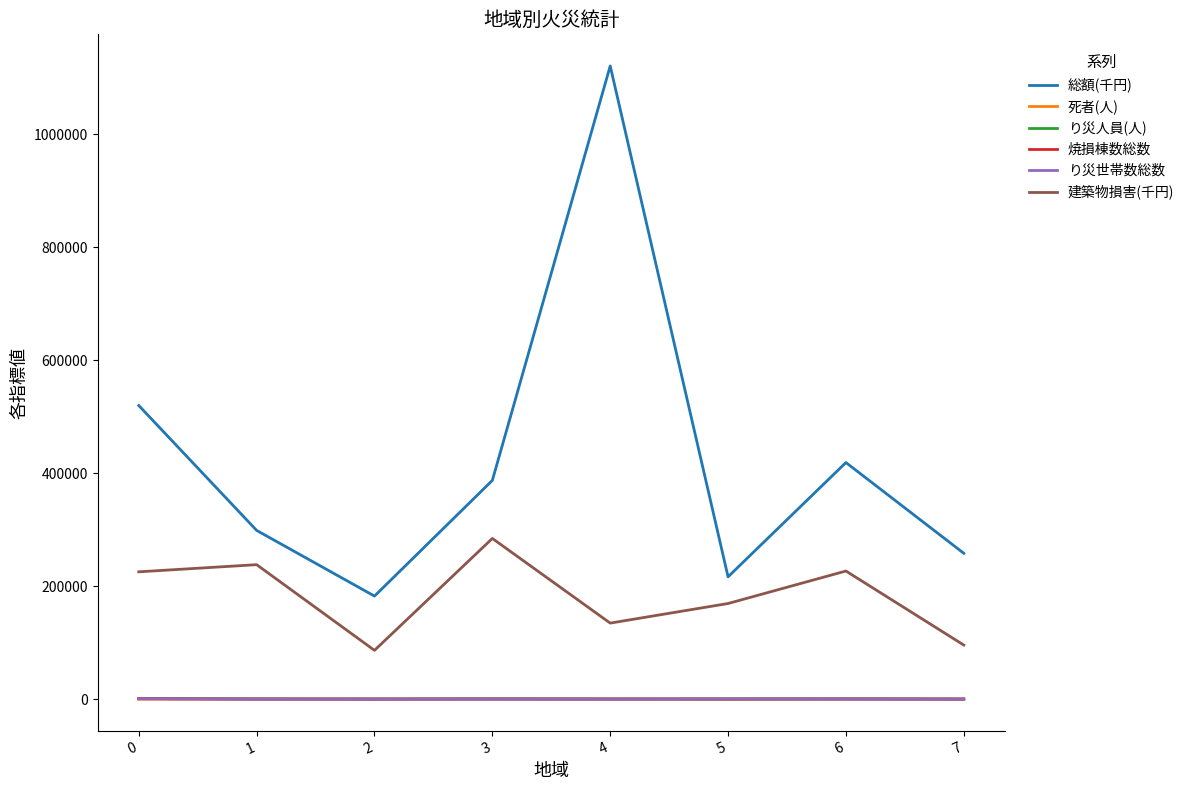

What is the minimum value for 総額(千円)?

182420